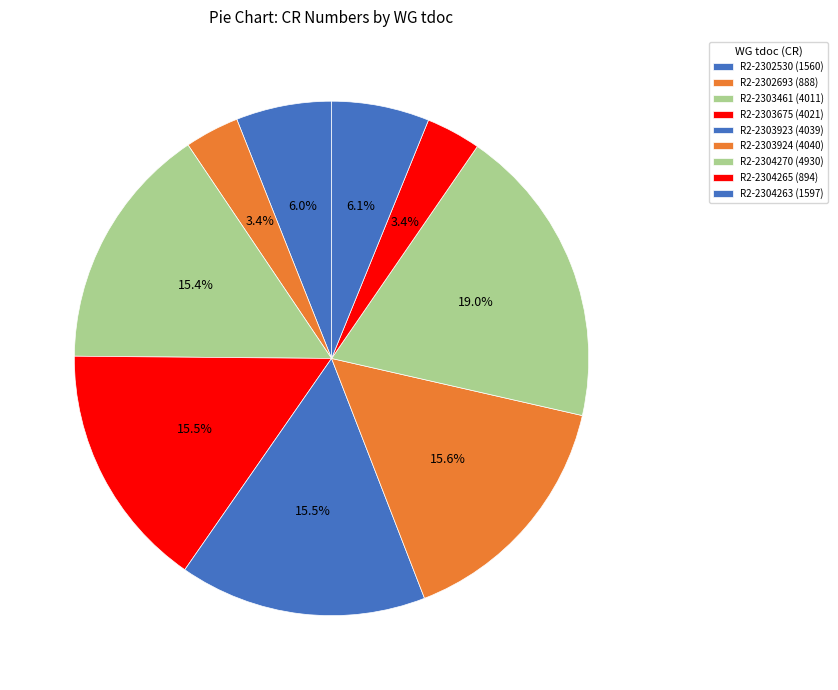

Is R2-2304265 the majority of the pie?

No